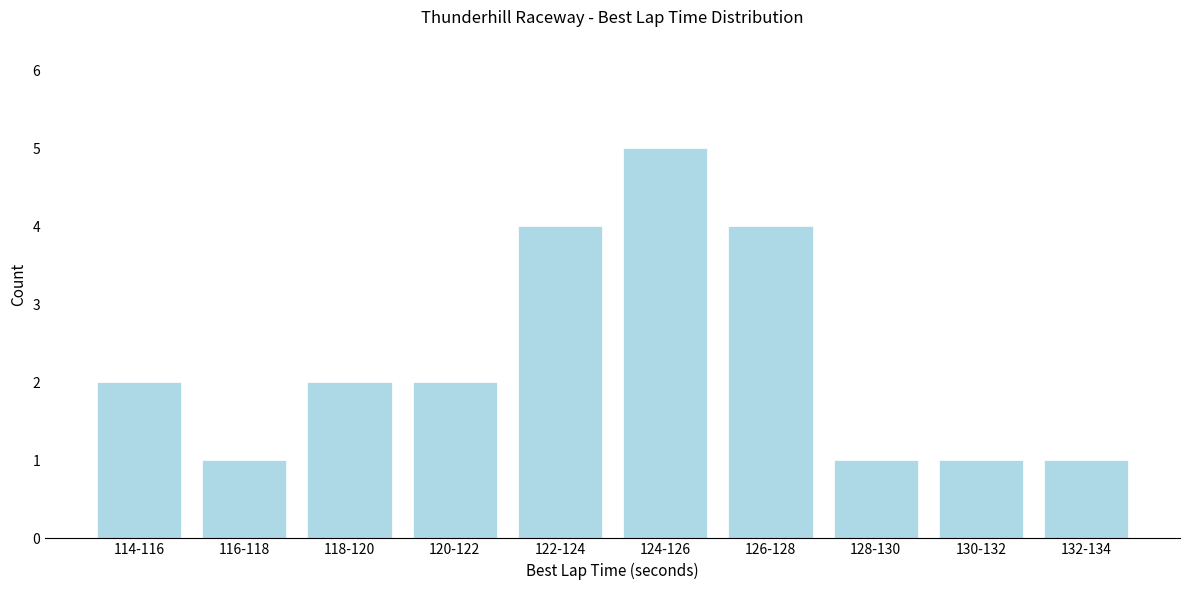

Reading right to left, what are all the values shown in this chart?

1	1	1	4	5	4	2	2	1	2